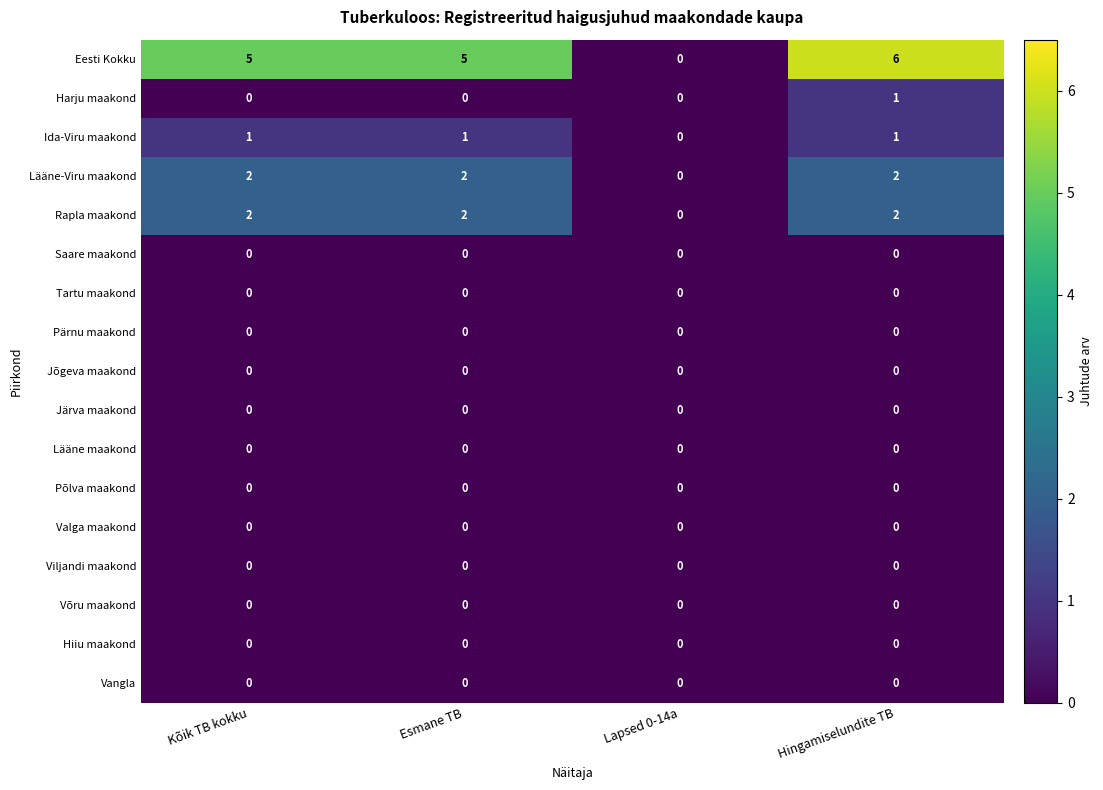

Count the Ida-Viru maakond values in the range 1 to 2.

3